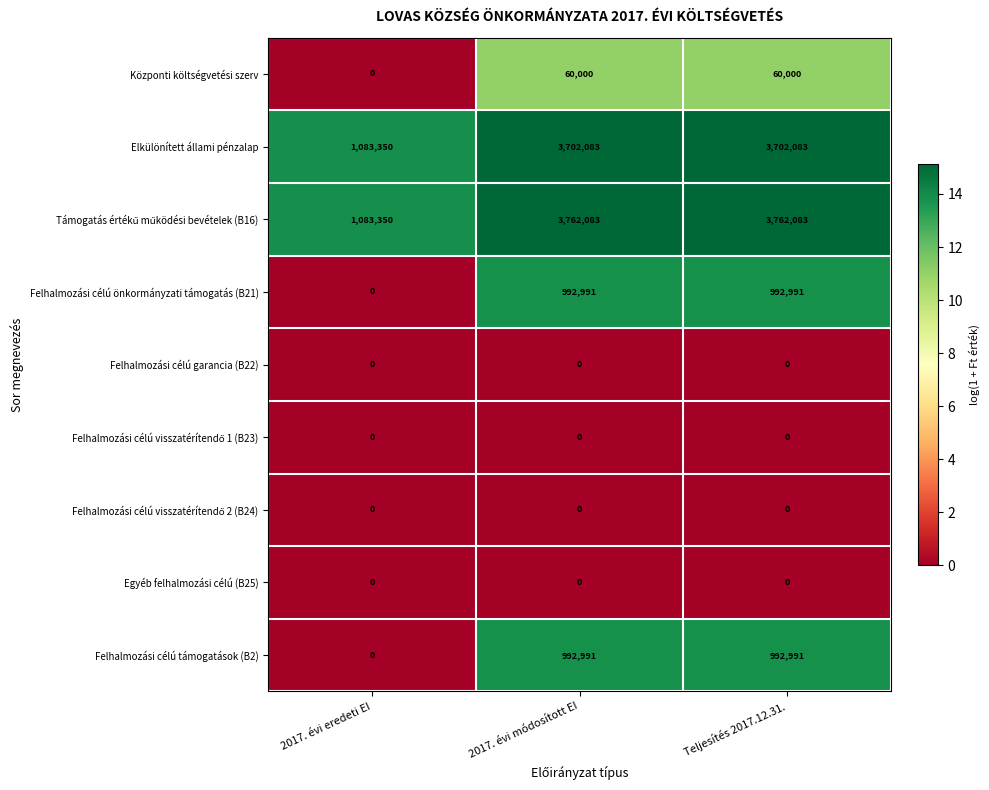

What is the spread (max minus min) of values at Teljesítés 2017.12.31.?

3762083